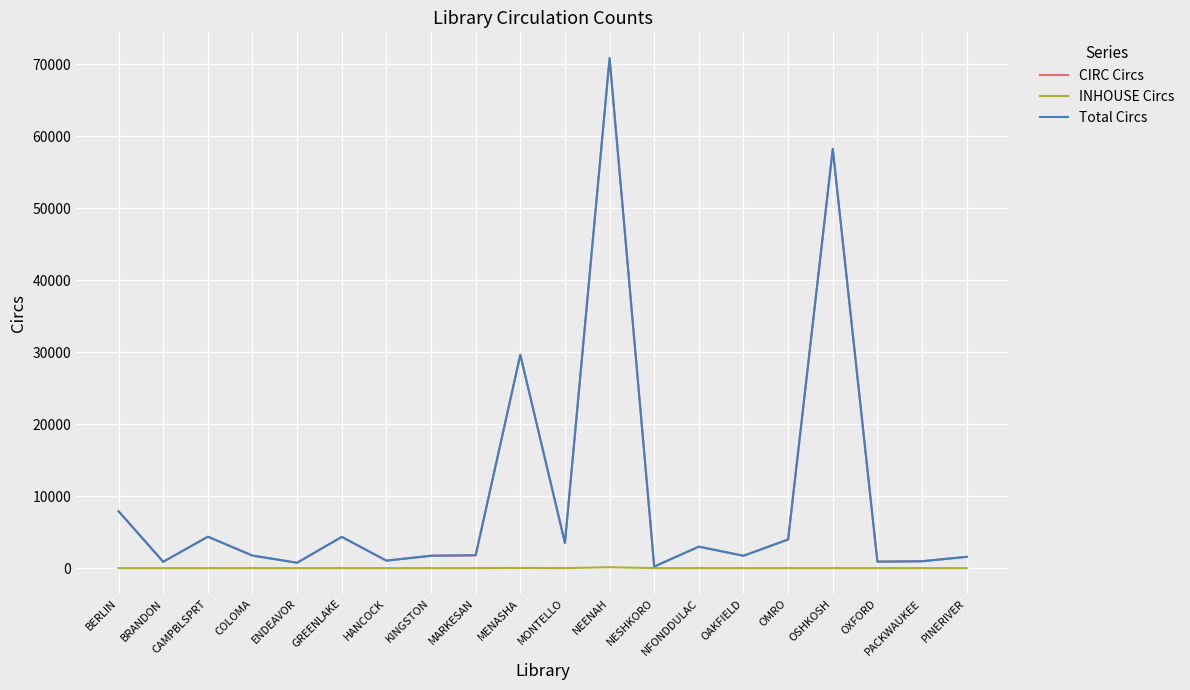

True or false: Total Circs has a value of 4341 at GREENLAKE.

True